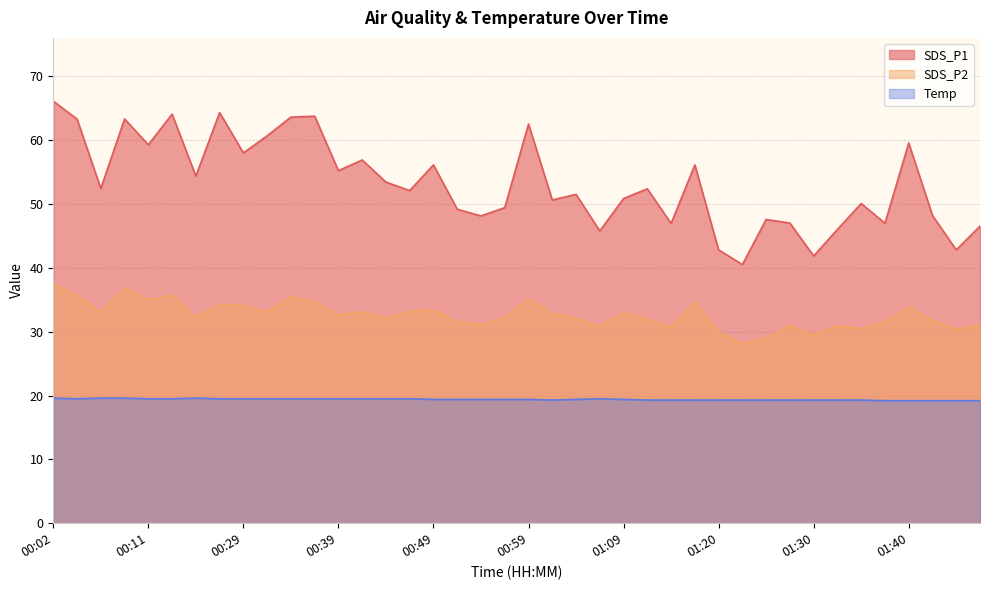

Which label corresponds to the smallest value in the chart?

01:38